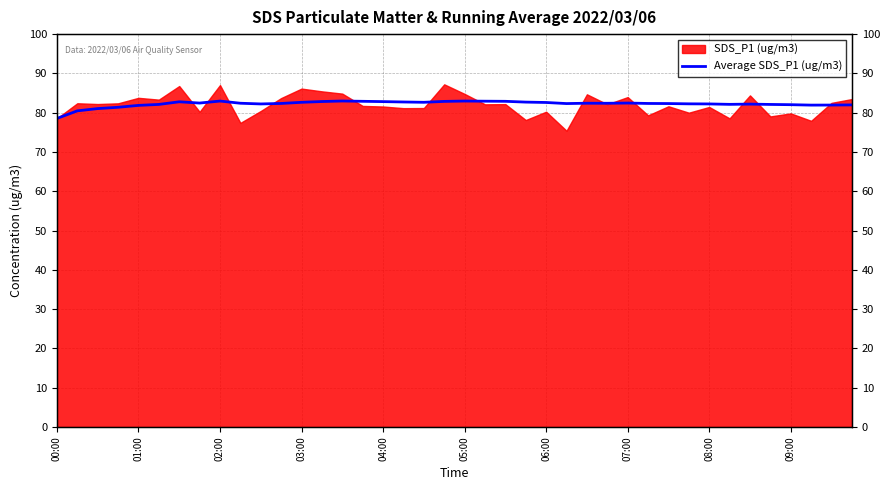

Is it true that the value at 38 is 41.6?

False